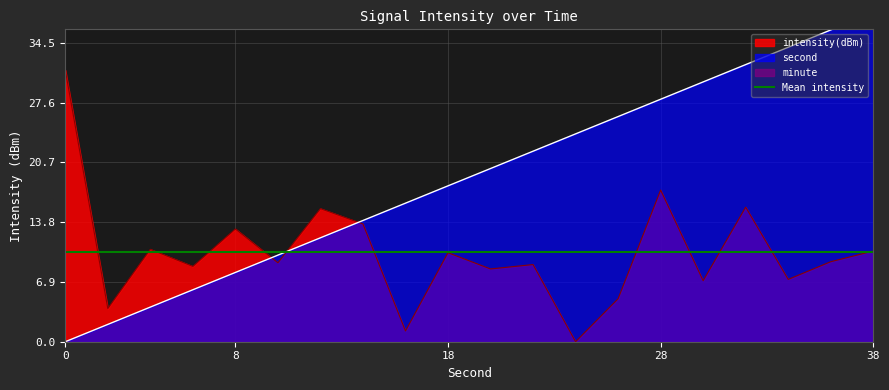

What is the value of the second point at the 12th from the left?

22.0